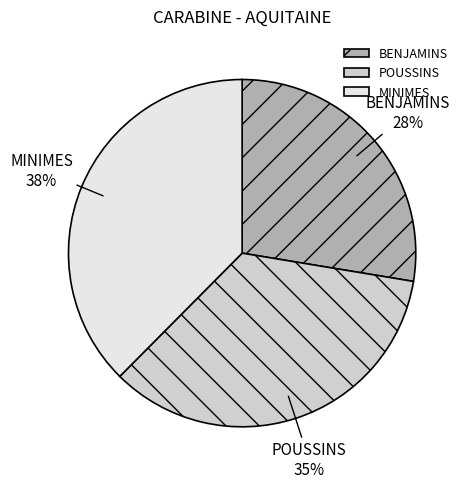

Which category has the biggest portion of the pie?

MINIMES